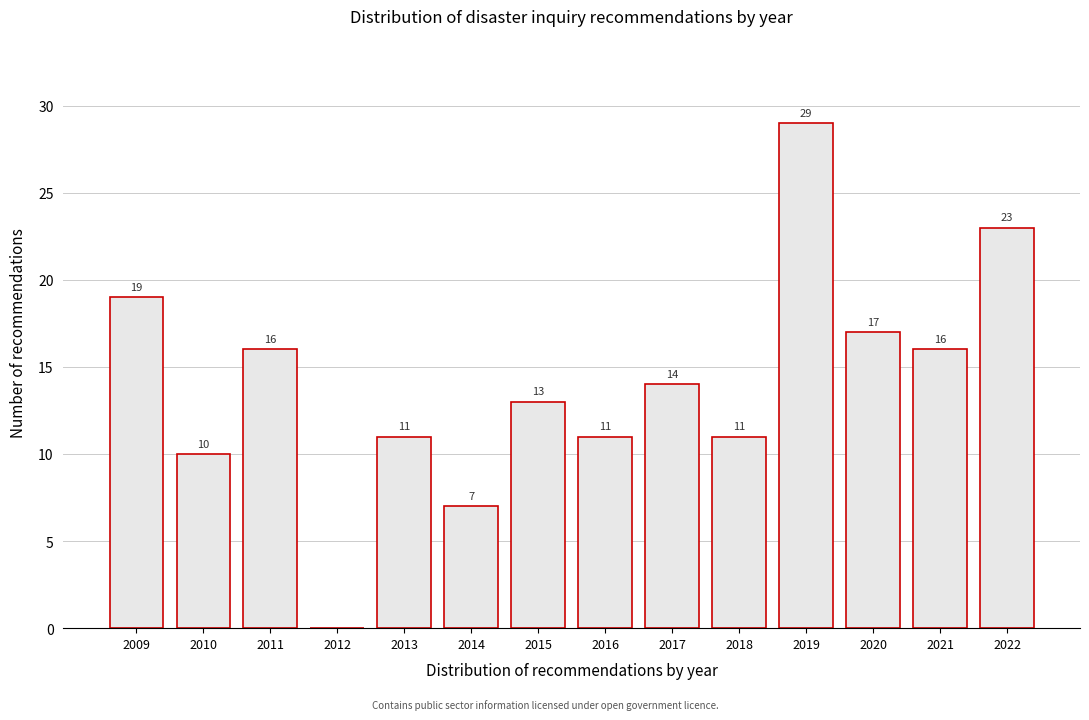

Reading left to right, extract all data points from this chart.

2009=19	2010=10	2011=16	2012=0	2013=11	2014=7	2015=13	2016=11	2017=14	2018=11	2019=29	2020=17	2021=16	2022=23